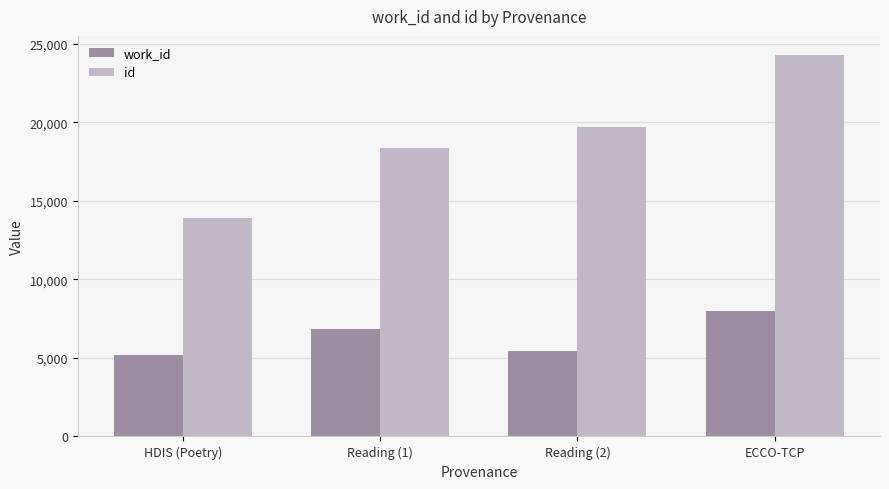

What are all the series names shown in the legend?

work_id, id